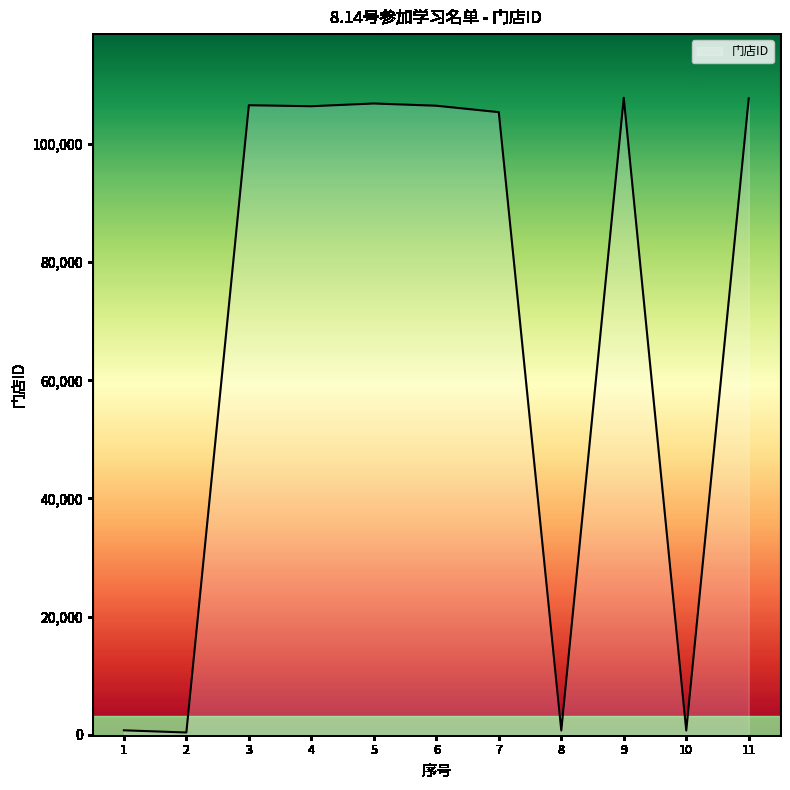

What is the difference between the maximum and minimum values?

107452